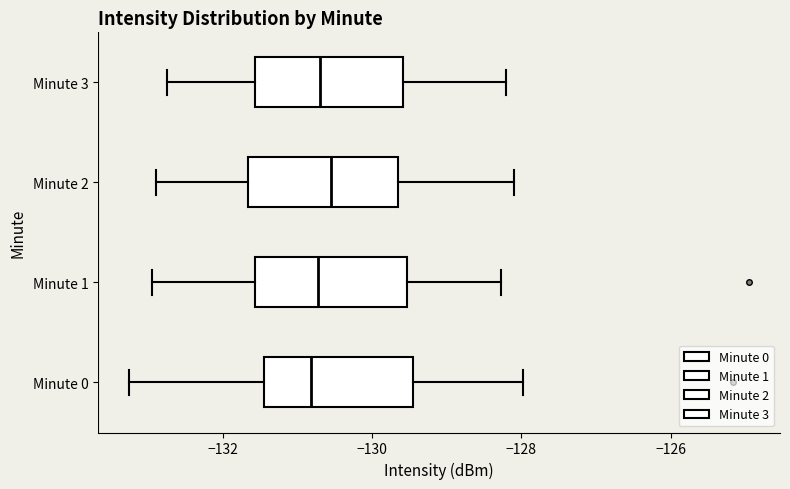

Where is the left edge of the box for Minute 2 on the x-axis? The values are not printed on the chart, so give them approximately, as read against the axis.

-131.6